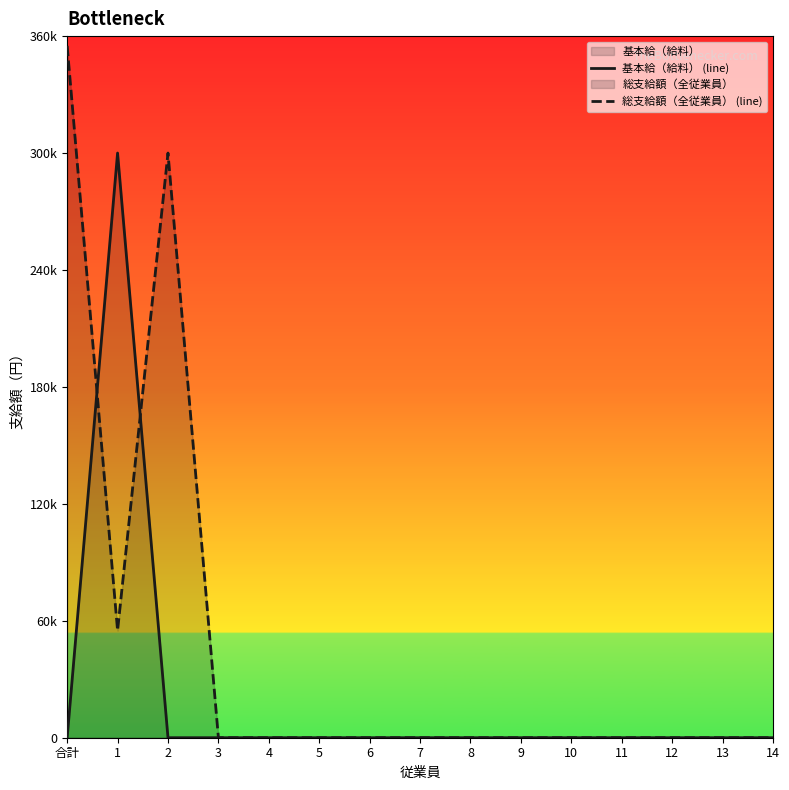

Rank the series by their maximum value, from highest to lowest.

総支給額（全従業員） (line), 基本給（給料） (line)